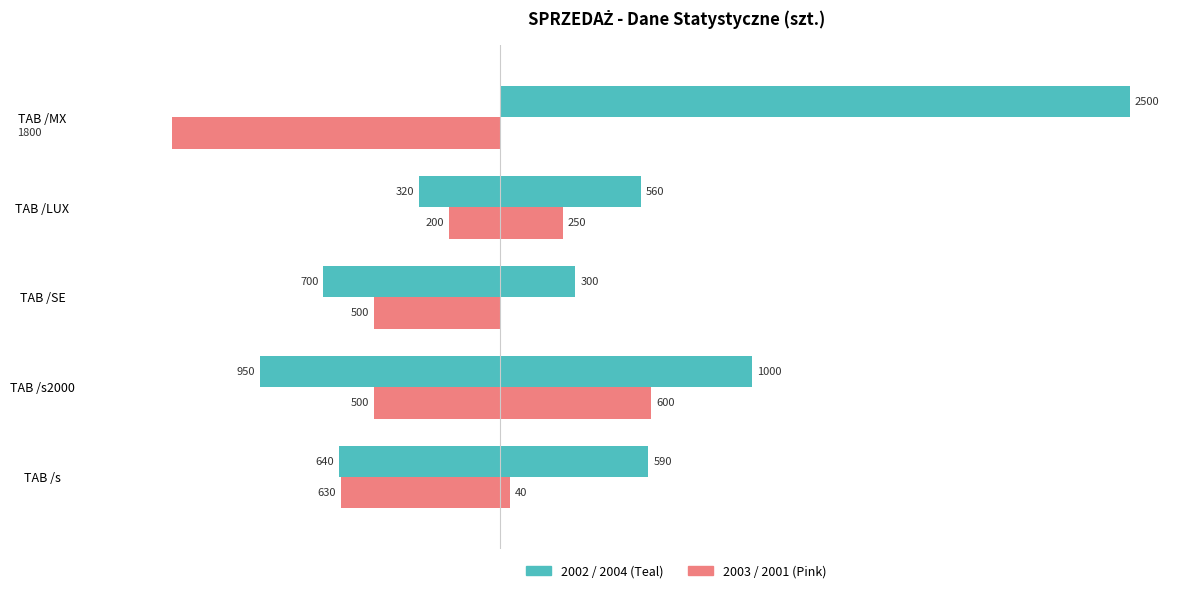

List the labels in order of 2002 value, largest first.

TAB /MX, TAB /LUX, TAB /s, TAB /SE, TAB /s2000